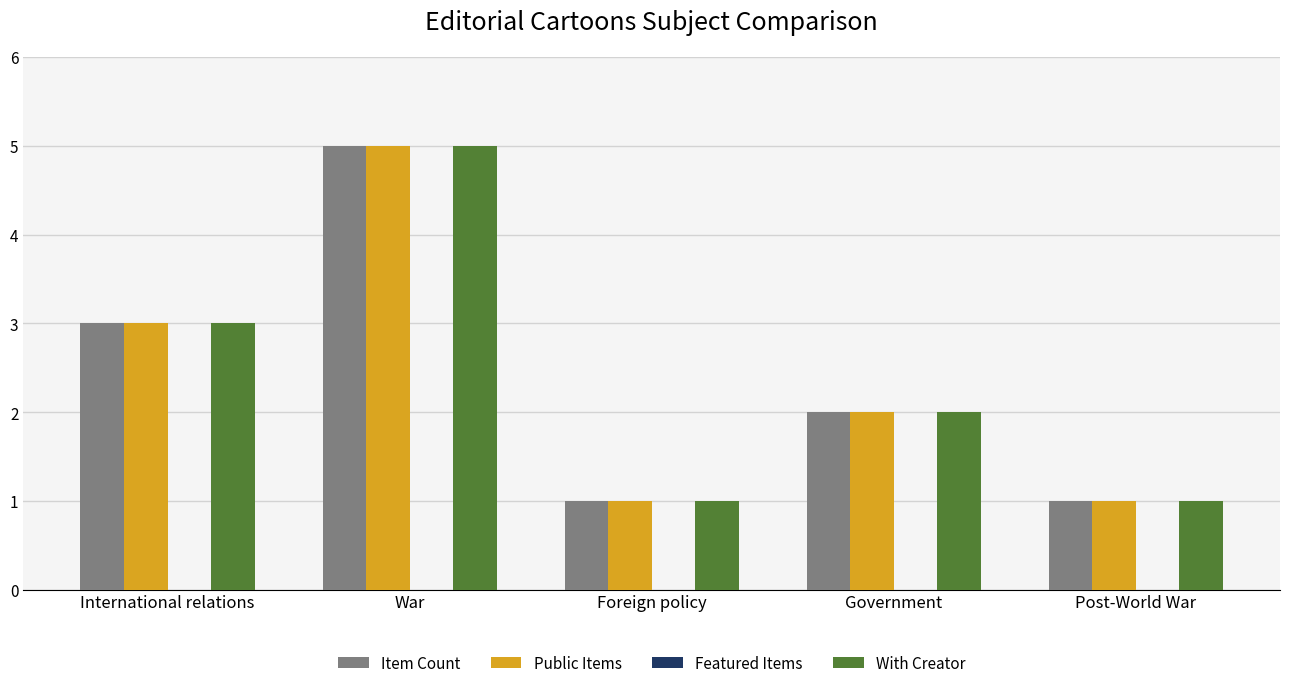

At which category is the sum across all series the highest?

War